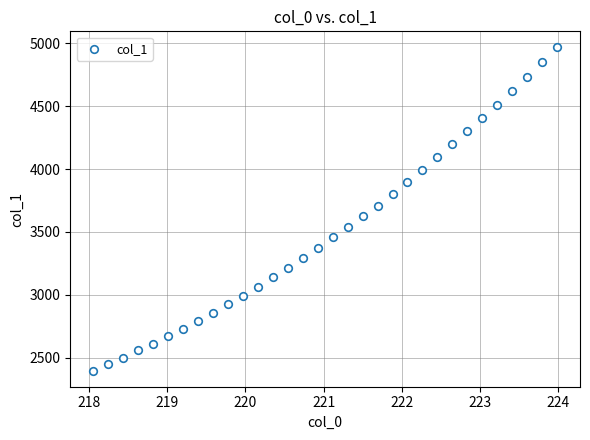

What is the range of X values (max minus min)?

5.9